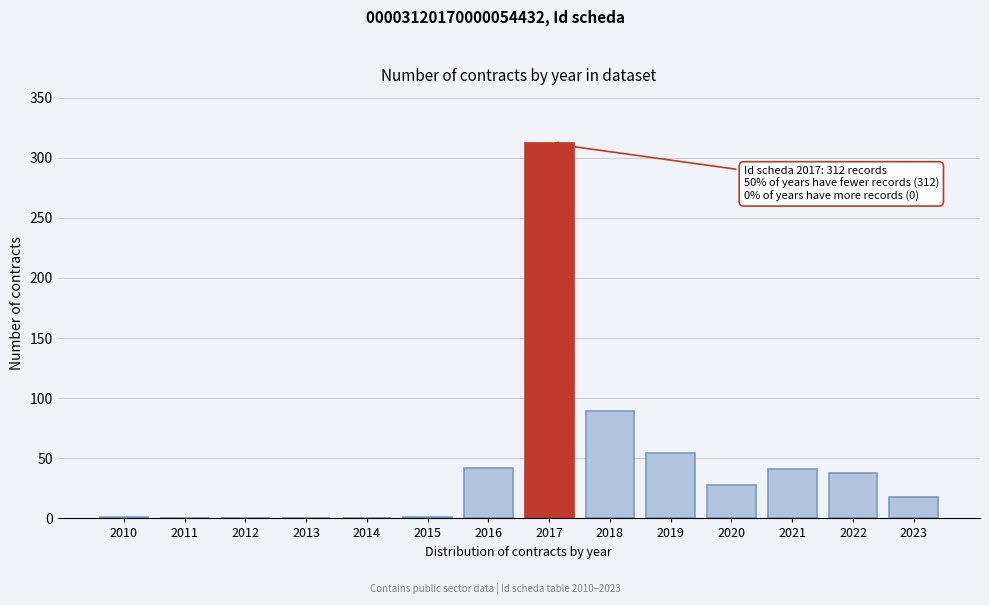

Approximately how many times larger is the value at 2016 compared to 2018?

0.5